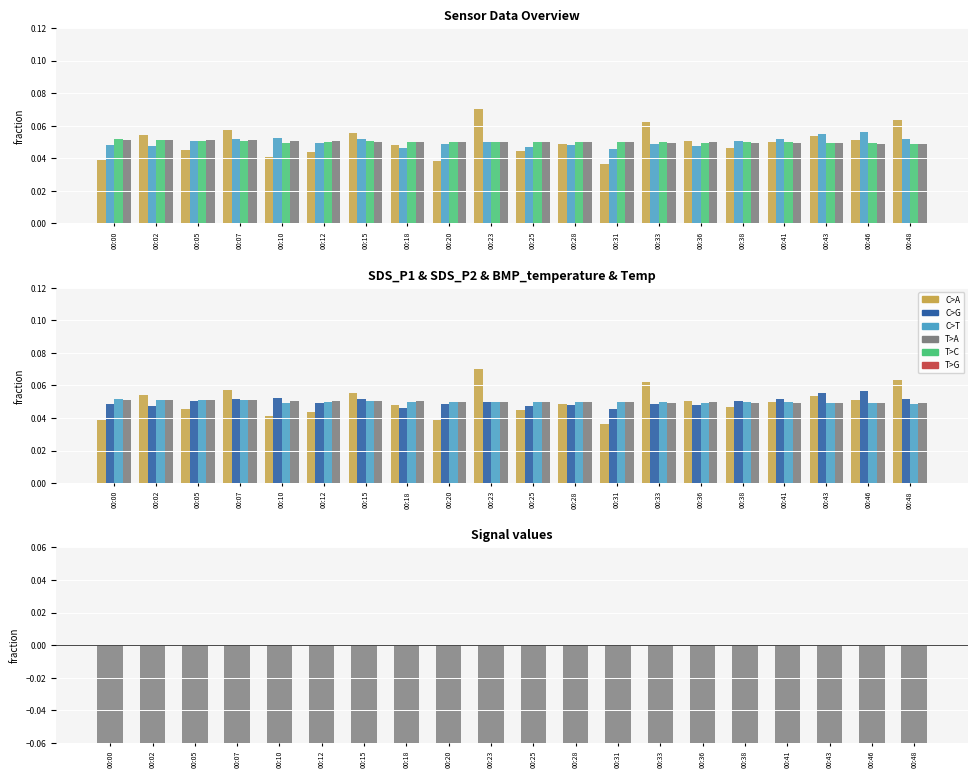

Is it true that Temp equals 0.1 at 00:10?

True